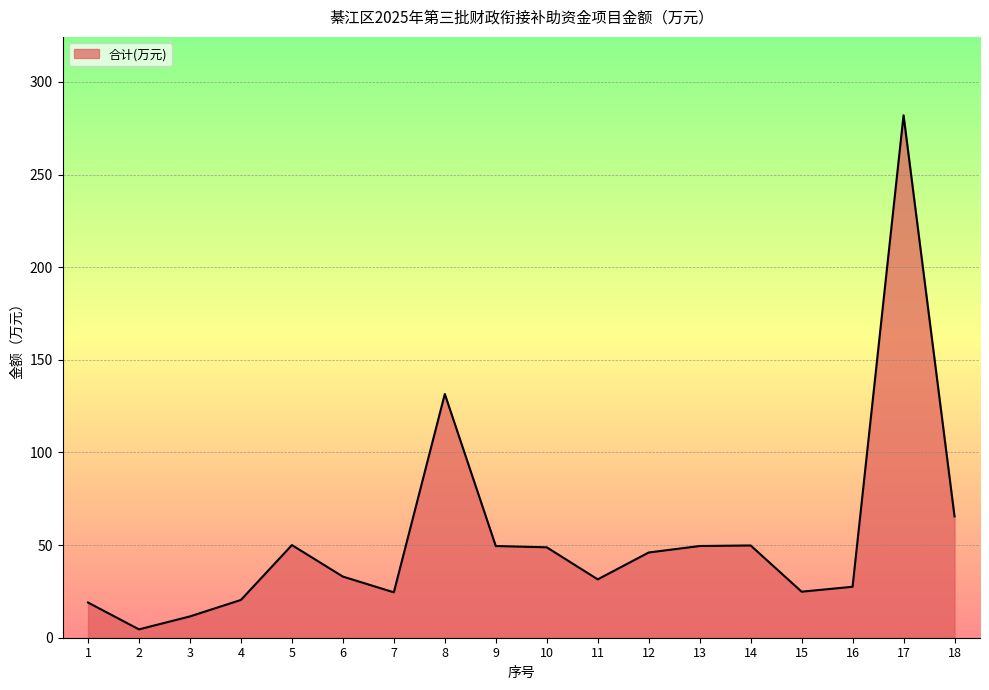

Where is the data nearest to the value 143?

8